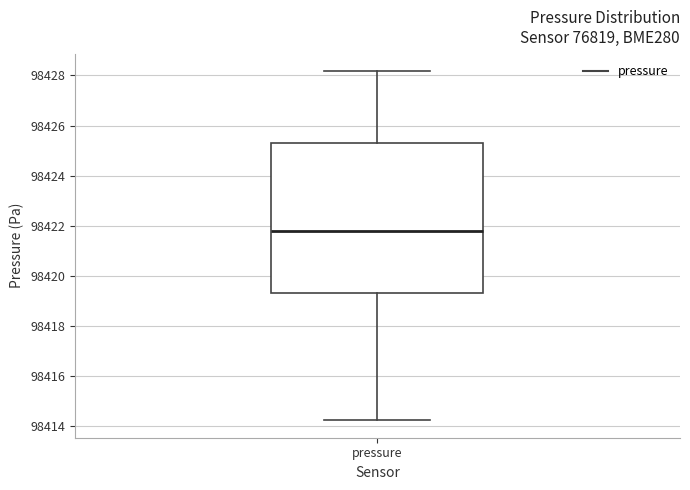

Where is the lower edge of the box for pressure on the y-axis? The values are not printed on the chart, so give them approximately, as read against the axis.

98419.4